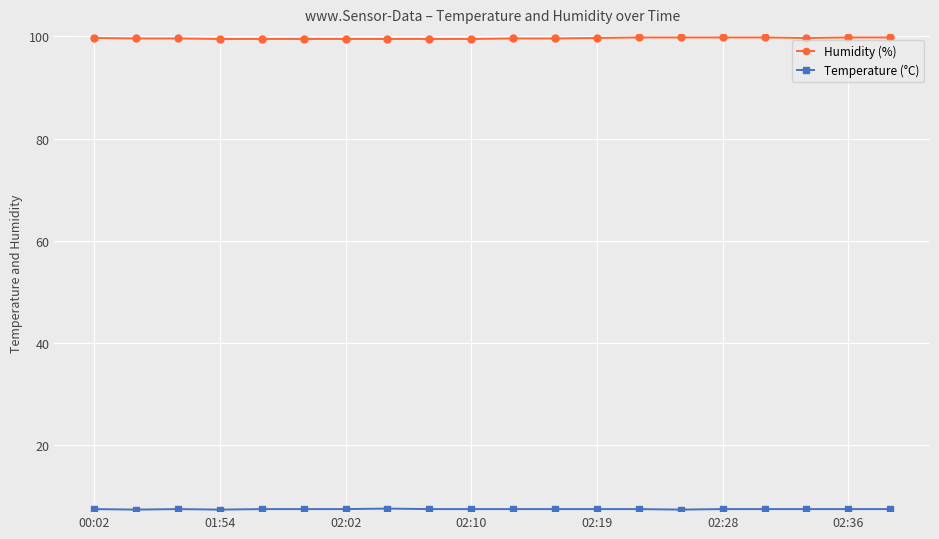

What is the value of the Humidity (%) point at the 3rd from the left?

99.6